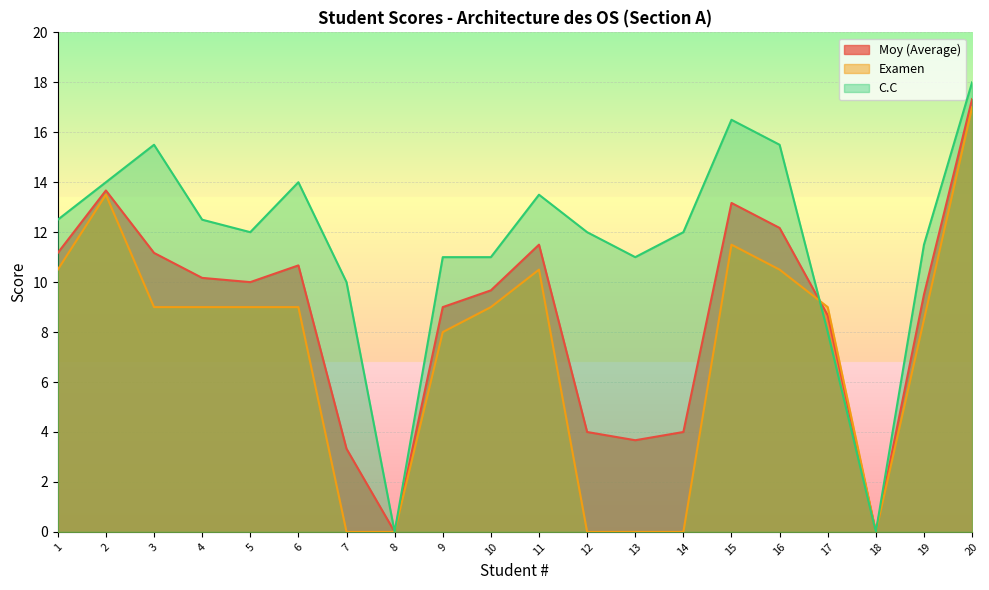

Does the chart display data point markers on the line(s)?

No